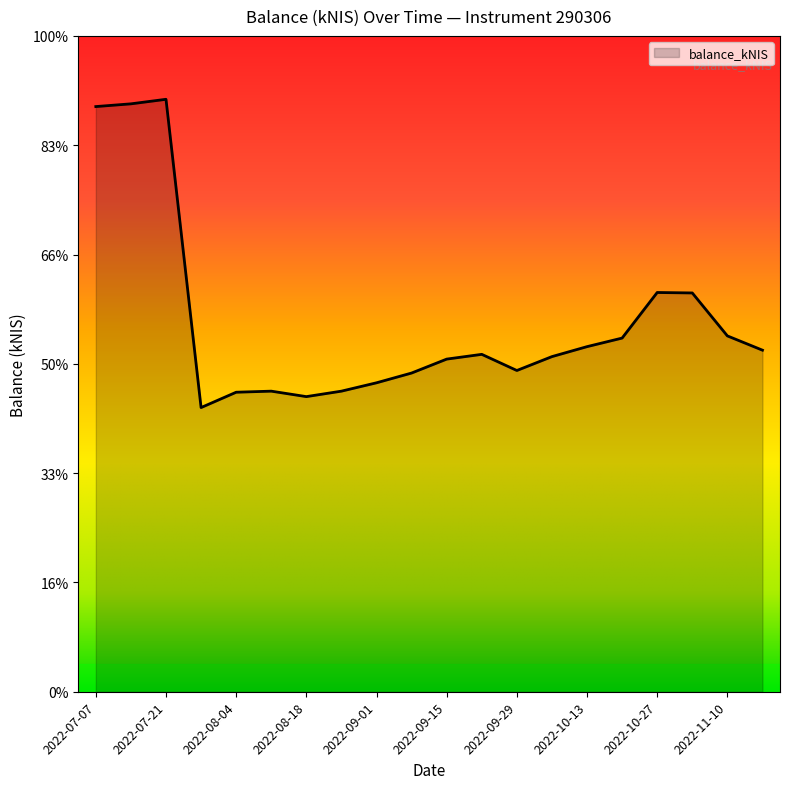

Which category has the lowest value across all series?

2022-07-28